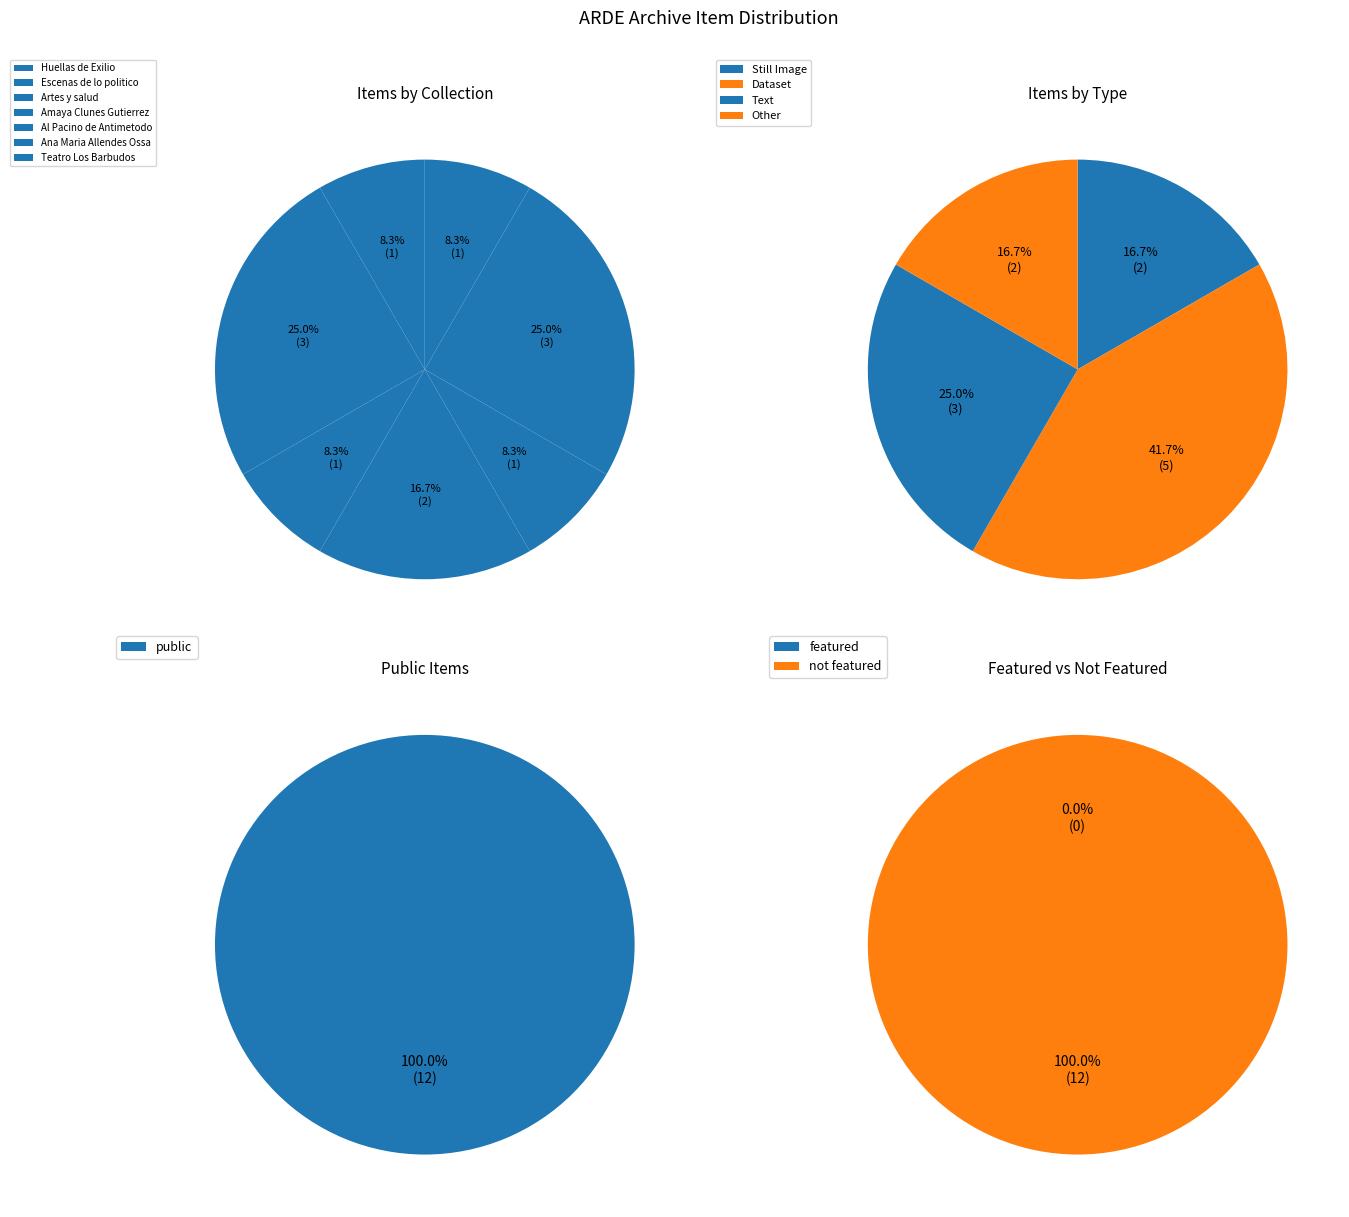

True or false: 6768 accounts for 20% of the total.

False